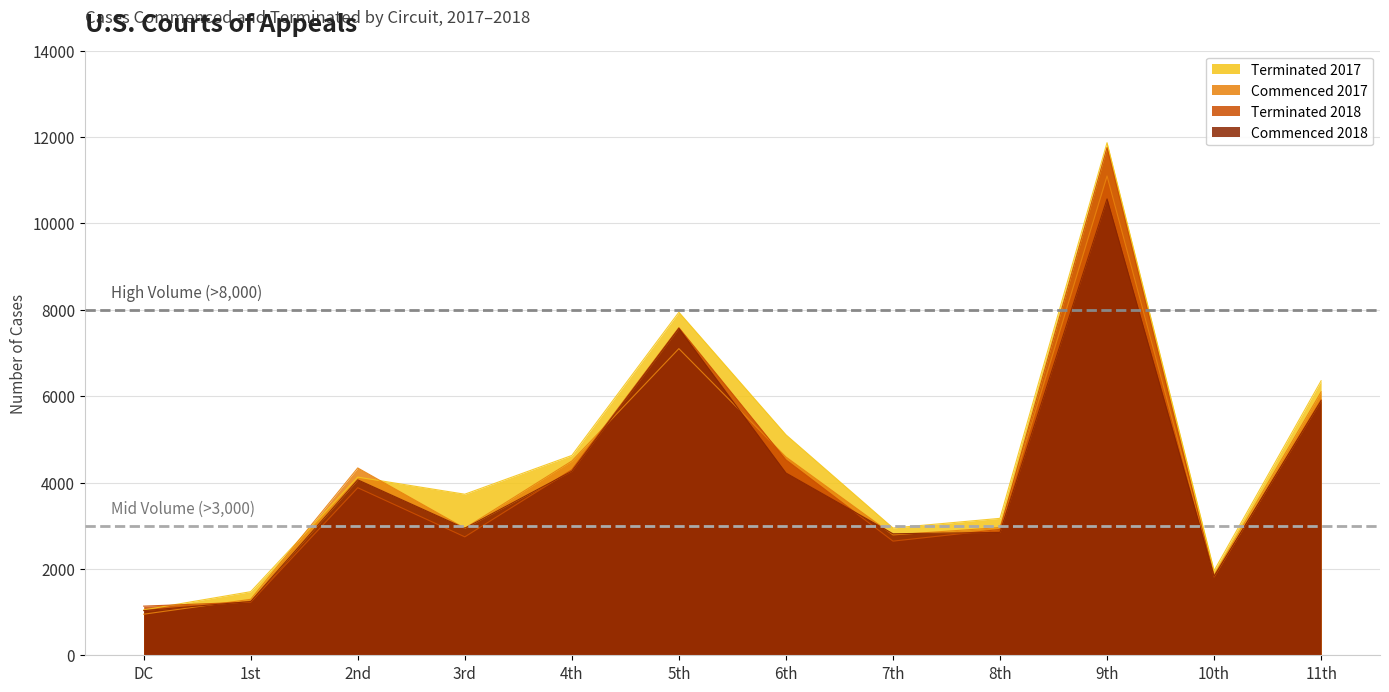

Reading left to right, transcribe all the data shown in this chart.

Commenced 2017: 951	1296	4337	2941	4497	7099	4591	2787	2957	11096	1856	6098
Commenced 2018: 1034	1245	4062	2941	4261	7566	4221	2814	2844	10566	1830	5892
Terminated 2017: 1050	1472	4125	3729	4626	7942	5105	2947	3170	11867	1959	6355
Terminated 2018: 1138	1232	3879	2742	4294	7584	4525	2643	2914	11753	1813	5911